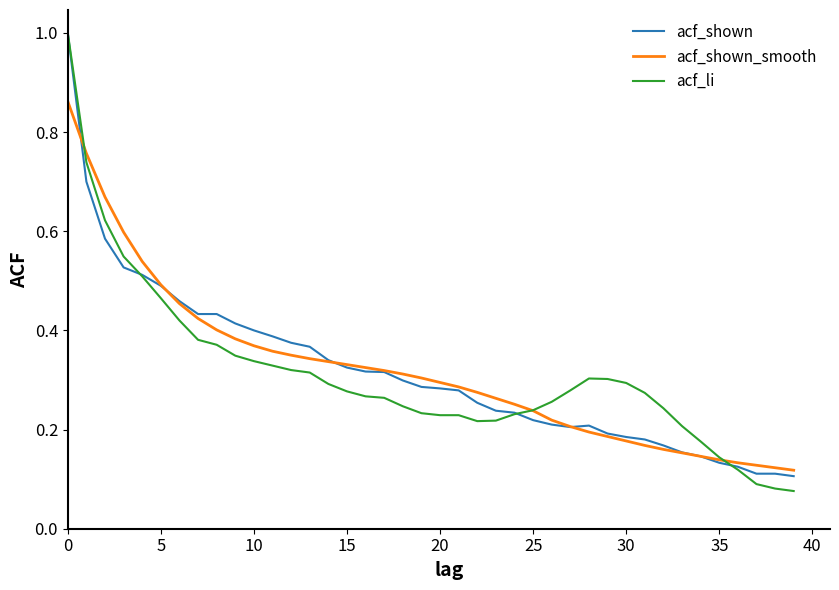

Which series has the widest spread of values?

acf_li